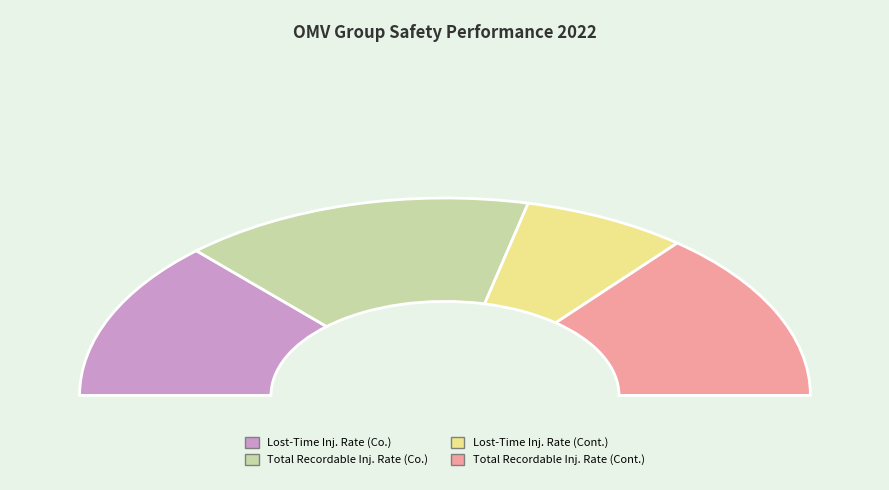

What is the total percentage of Total Recordable Injury Rate (Contractors) and Lost-Time Injury Rate (Company)?

54.2%